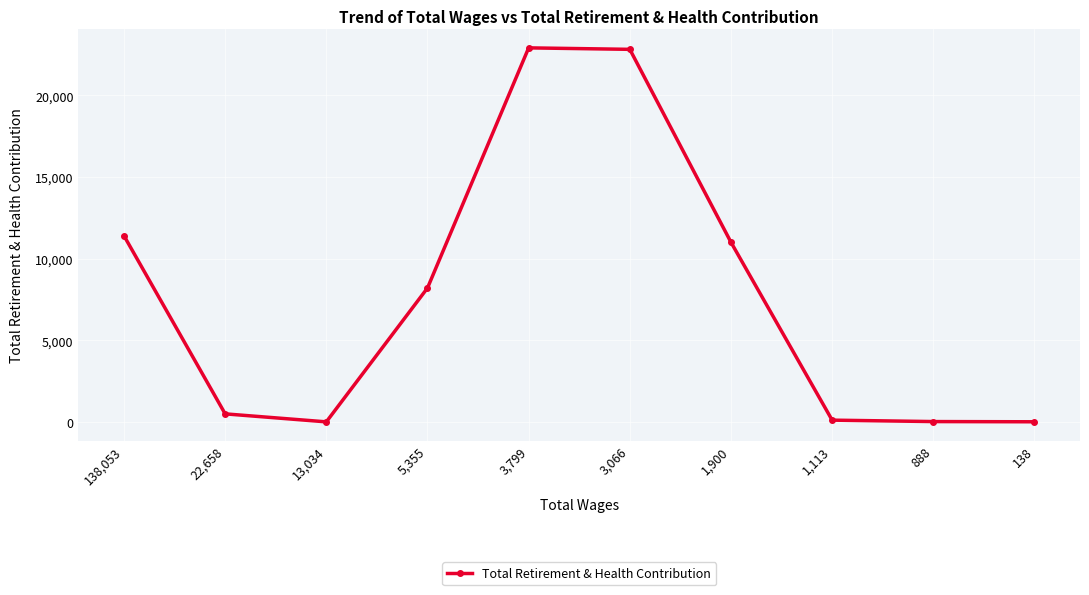

What is the change in value from 3,799 to 1,900?

-11908